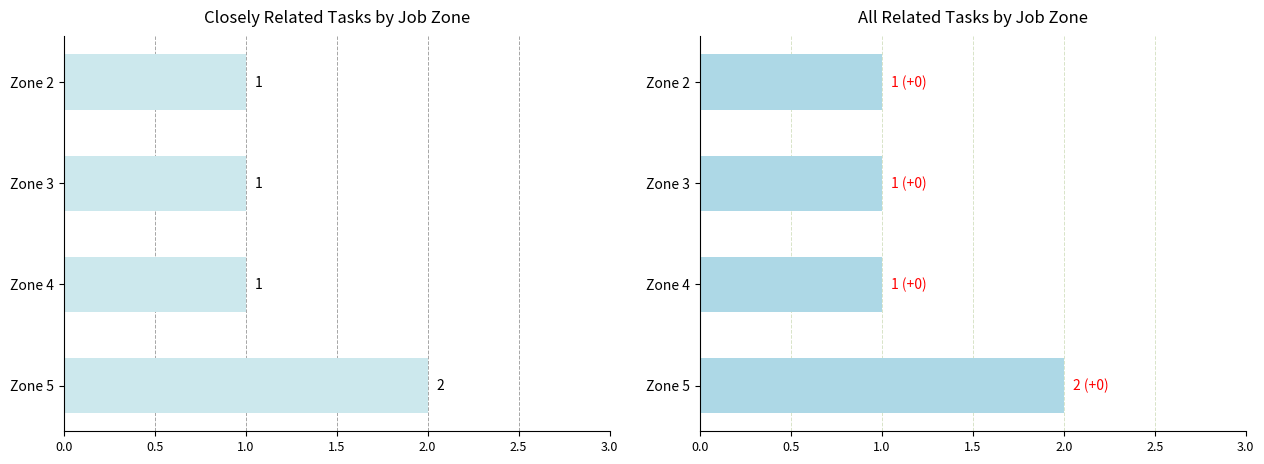

What is the minimum value shown in the chart?

1